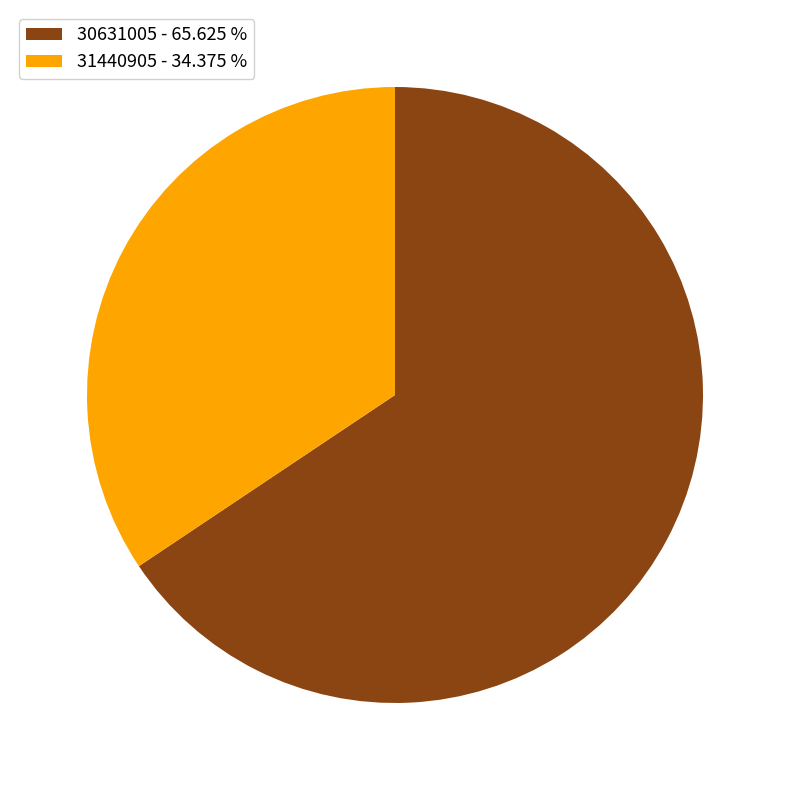

Combined, do 31440905 - 34.375 % and 30631005 - 65.625 % account for over 50%?

Yes